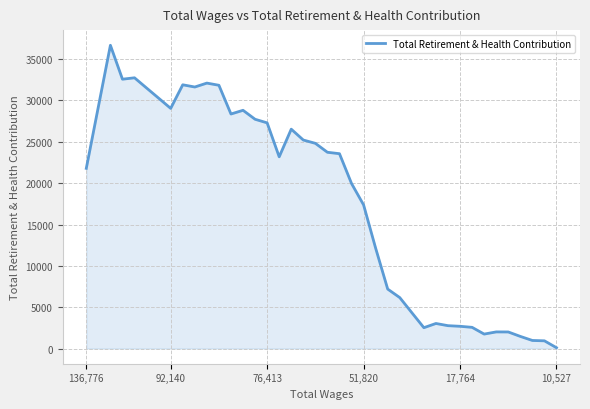

What is the difference between the maximum and minimum values?

36579.8